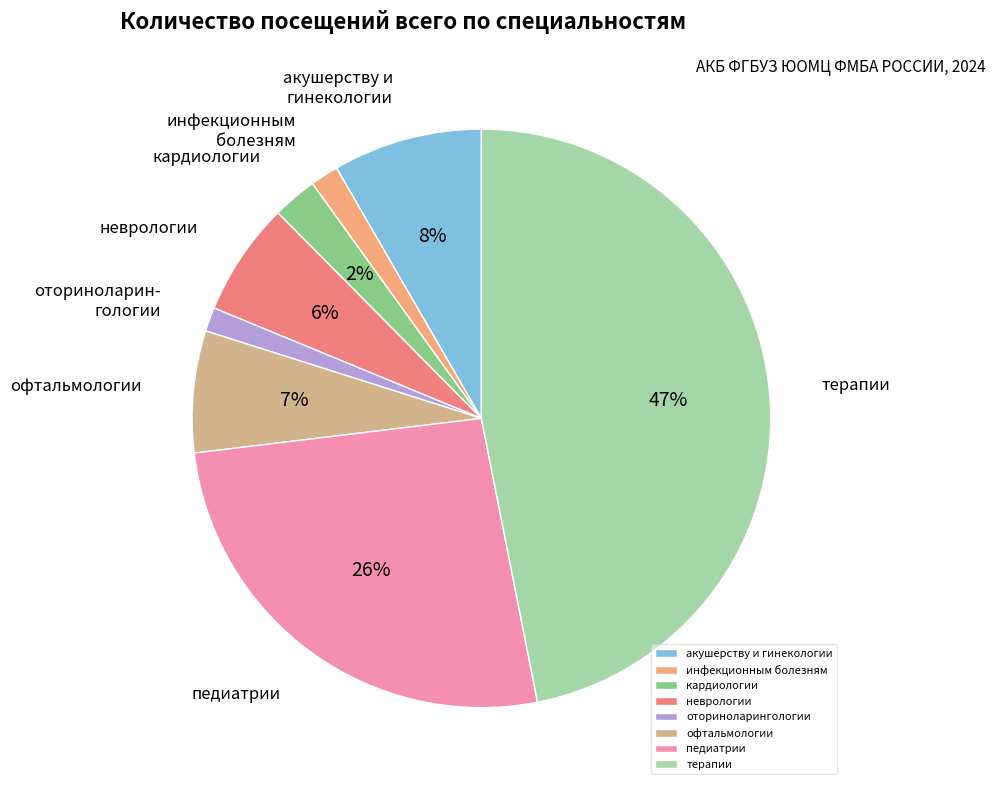

How many slices are in this pie chart?

8